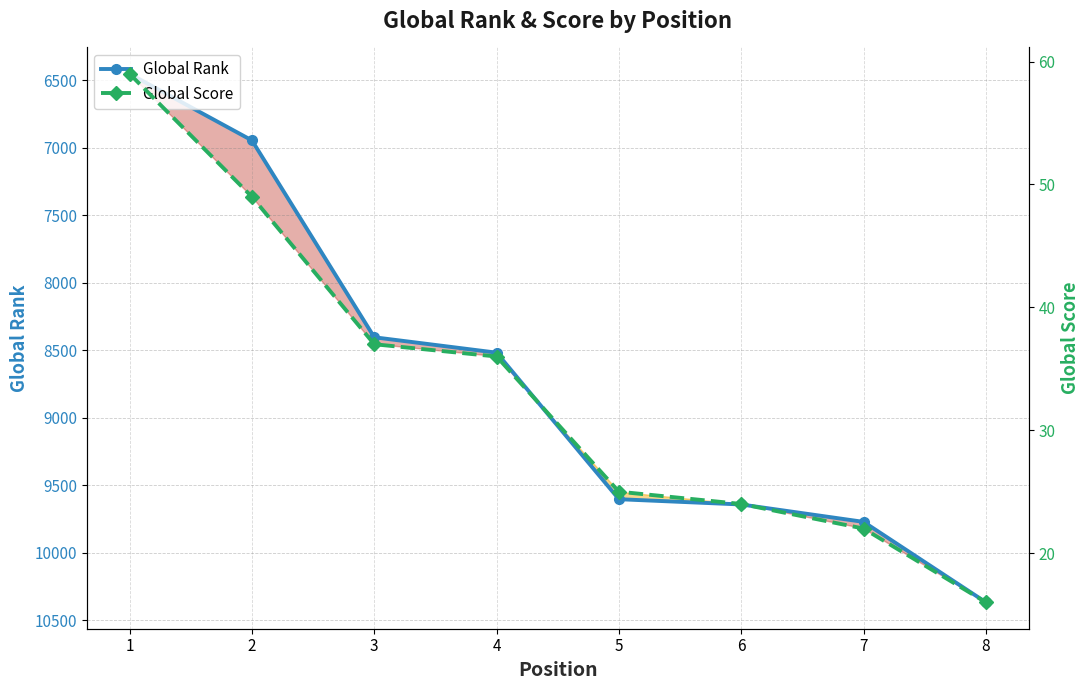

Is it true that Global Rank equals 10367 at 8?

True